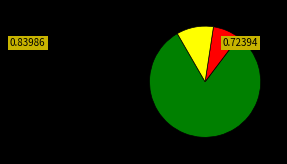

How many slices are in this pie chart?

3